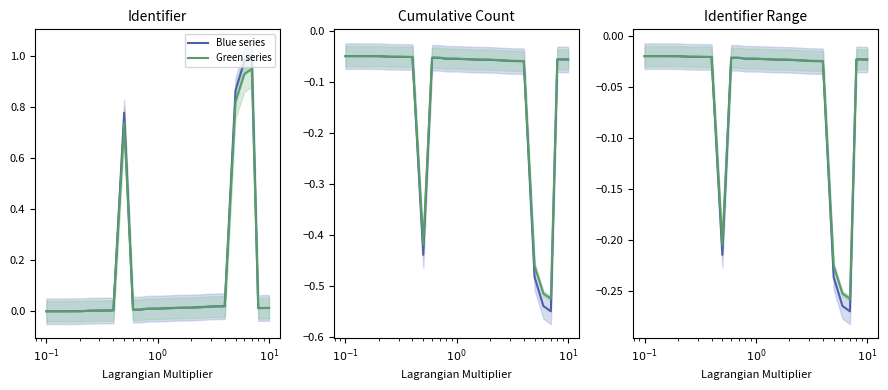

How many lines are shown in the chart?

2